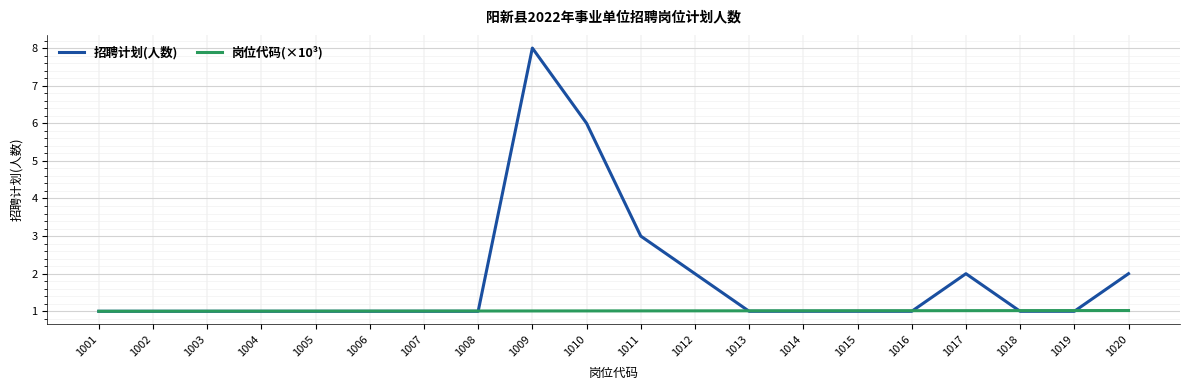

The 招聘计划(人数) series shows 1.0 at 1018. True or false?

True